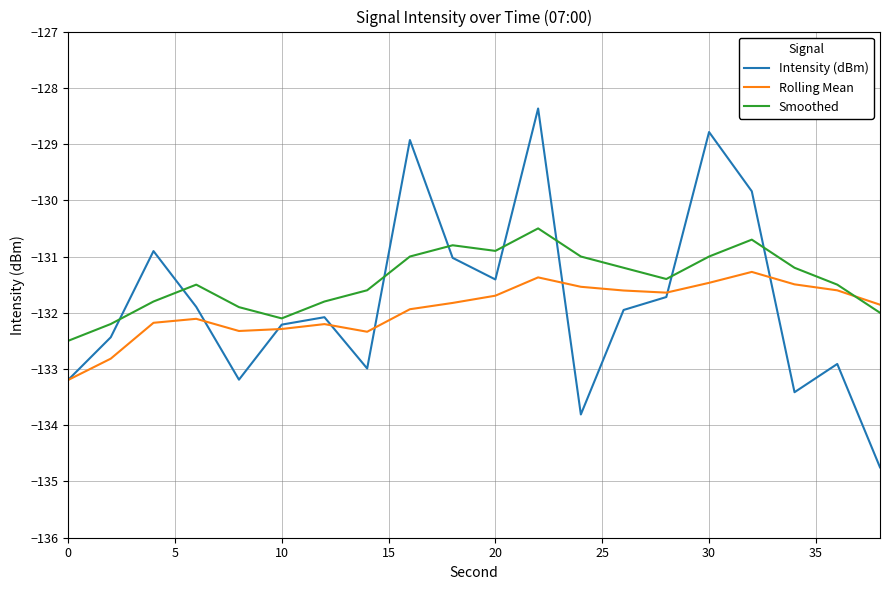

Which series has the largest total across all categories?

Smoothed